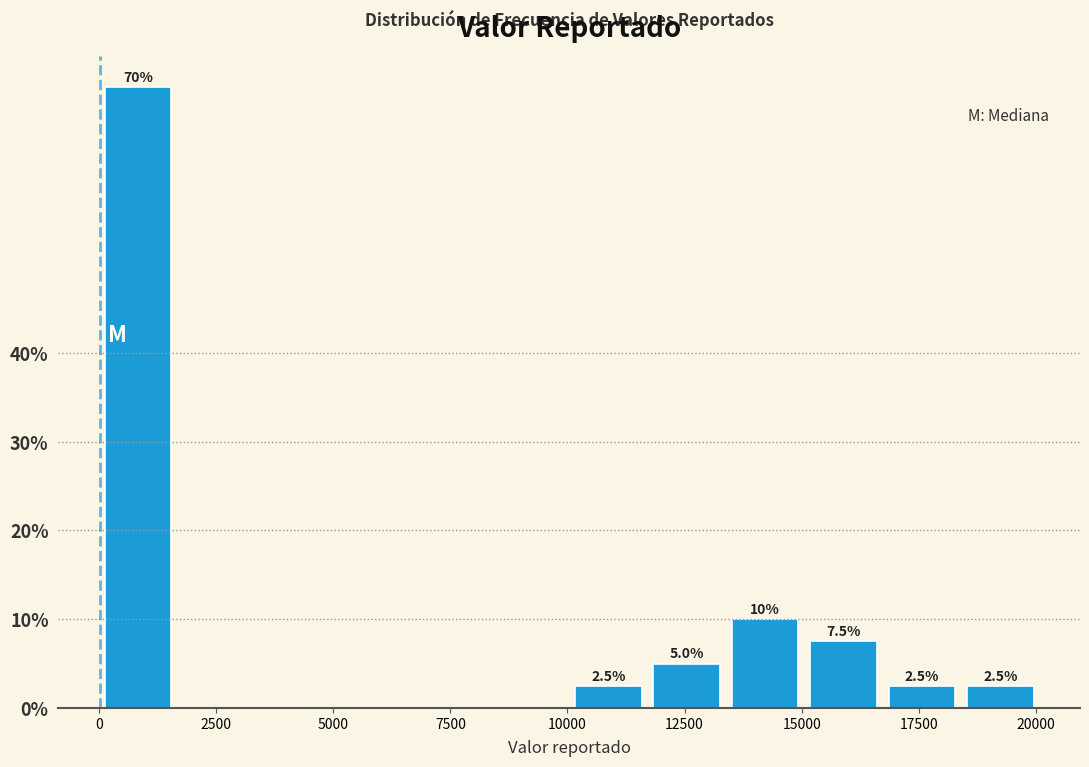

Read against the x-axis, roughly where is the centre of the tallest bar?

1000